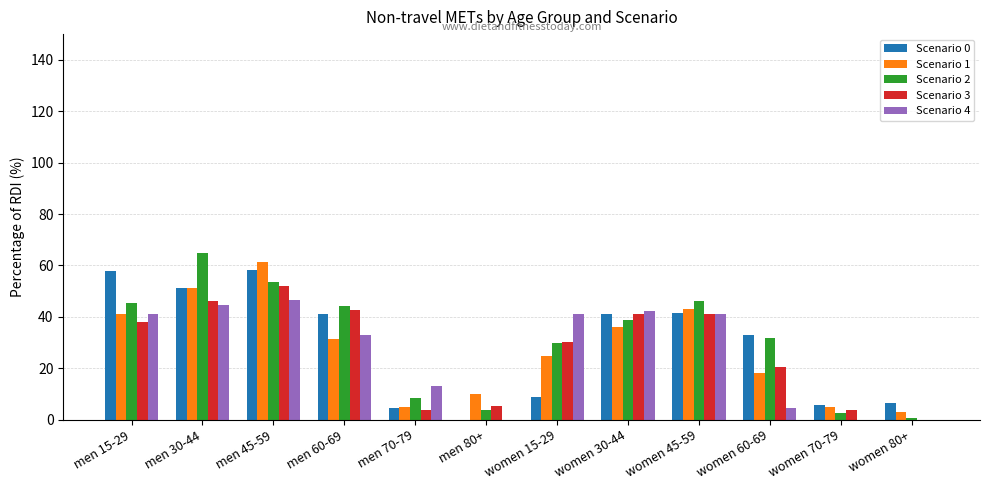

True or false: Scenario 2 has a value of 3.8 at men 80+.

True